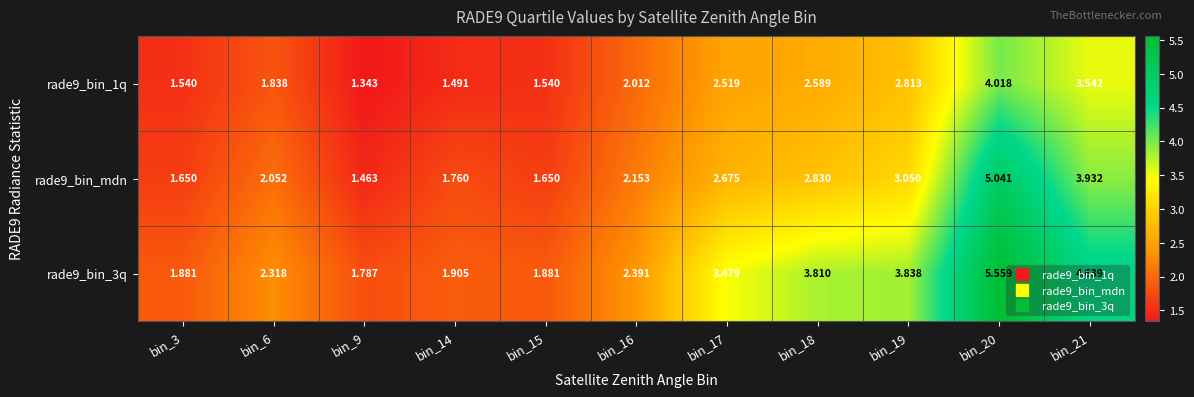

Is the value of rade9_bin_mdn at bin_15 greater than the value of rade9_bin_1q at bin_21?

No